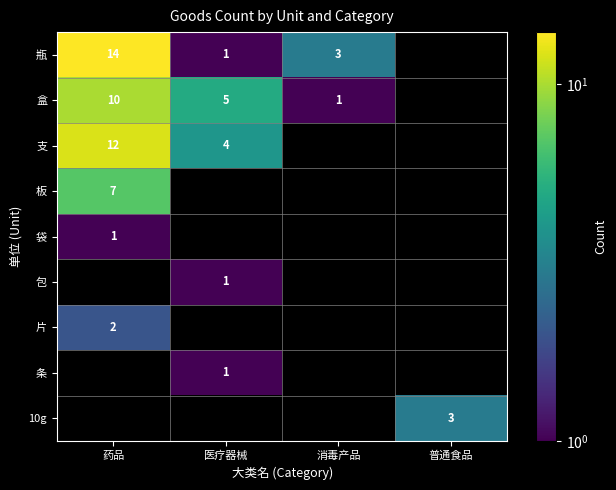

The value of 盒 at 消毒产品 is 1. True or false?

True